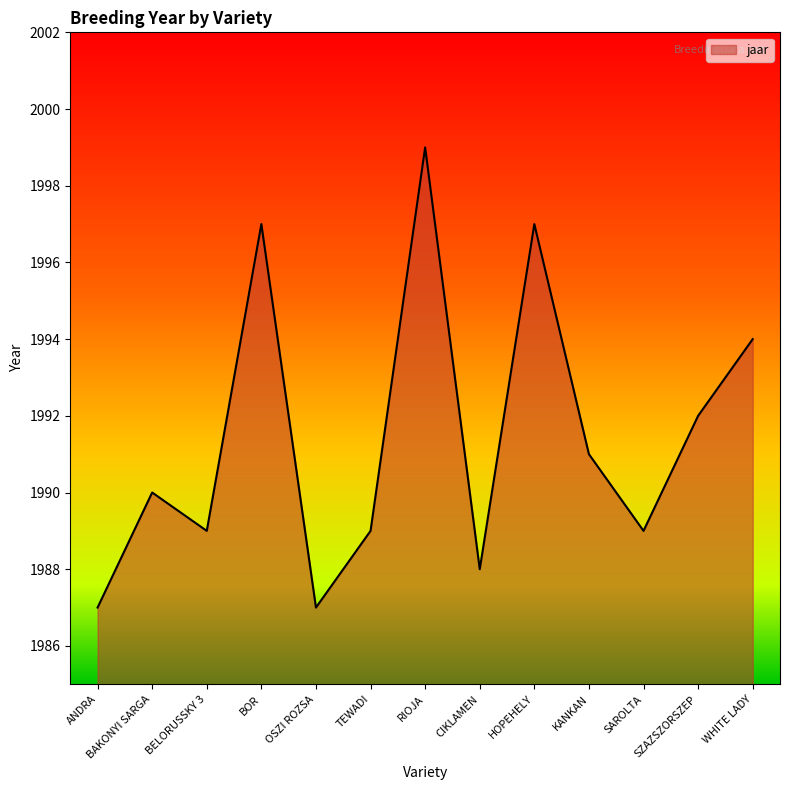

What position from the right is SZAZSZORSZEP?

2